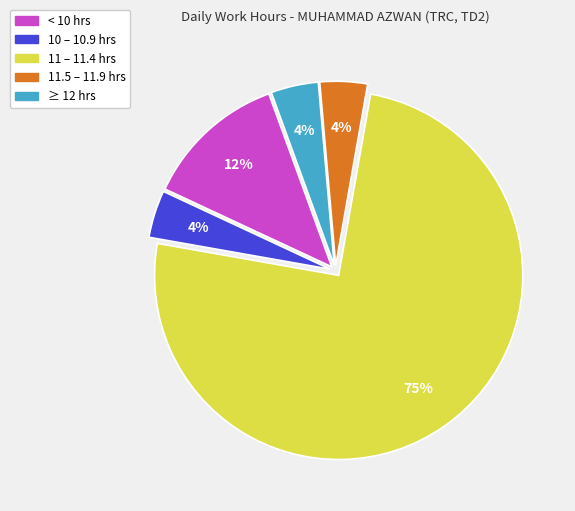

Is there any slice that represents more than half of the pie?

Yes